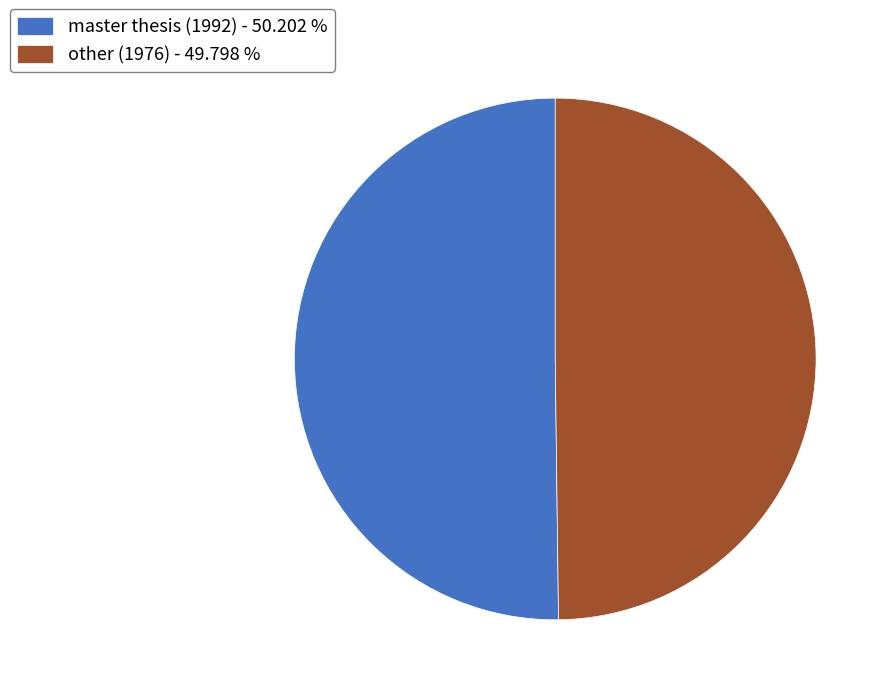

Do master thesis (1992) - 50.202 % and other (1976) - 49.798 % together represent more than half of the pie?

Yes